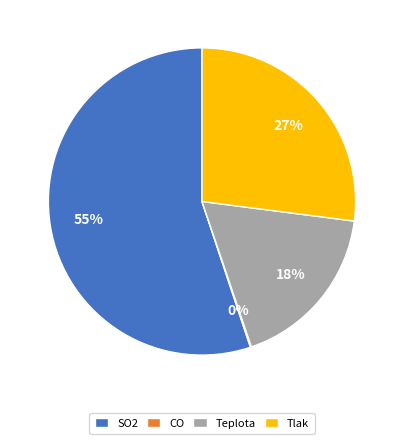

The Teplota slice represents 18% of the pie. True or false?

True